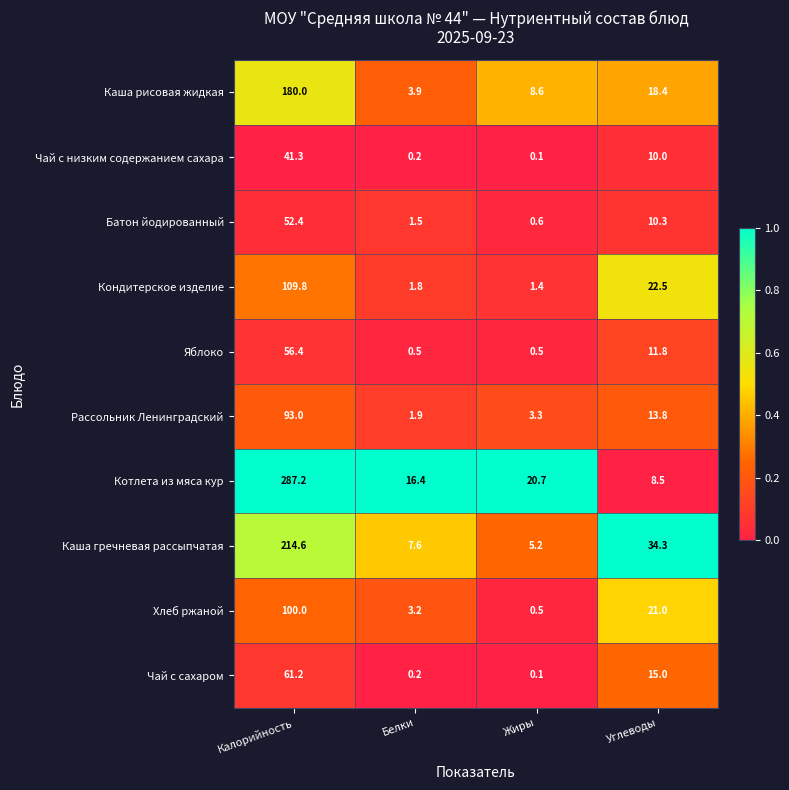

What is the spread (max minus min) of values at Калорийность?

245.9